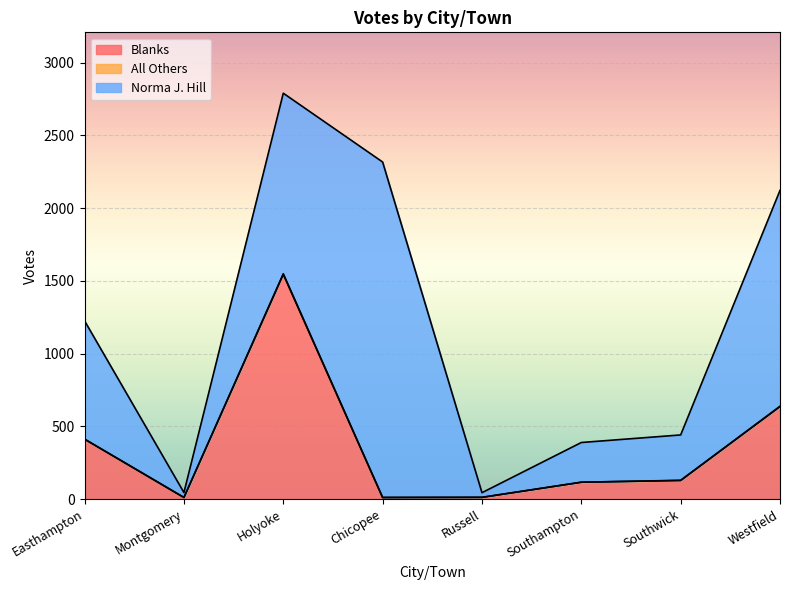

Is it true that Norma J. Hill equals 4053 at Chicopee?

False